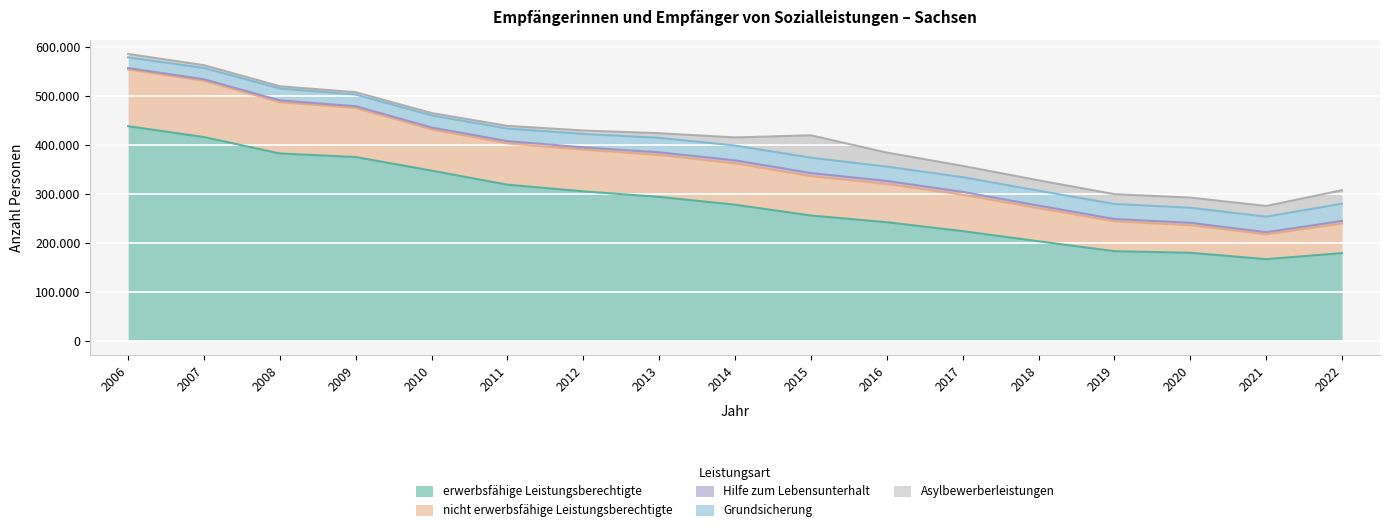

Reading left to right, list all the values displayed in this chart.

erwerbsfähige Leistungsberechtigte: 437803	415578	382055	374841	347024	318350	304794	293424	277493	255428	241715	223468	202827	182516	179320	166280	178685
nicht erwerbsfähige Leistungsberechtigte: 115876	114762	104731	100056	84109	84297	85026	85637	84346	80291	77956	74406	67420	60945	56305	50586	60325
Hilfe zum Lebensunterhalt: 2841	3270	3661	3709	4020	4652	4812	5387	6186	6462	6307	5807	5454	4897	4950	4465	5370
Grundsicherung: 21778	23029	24276	23722	24682	25638	27349	29565	30282	31238	29248	30002	30365	30583	30735	31710	35185
Asylbewerberleistungen: 7039	5719	4624	4847	4892	5549	7042	9454	16549	45749	28672	23041	21197	20048	20715	21825	27540